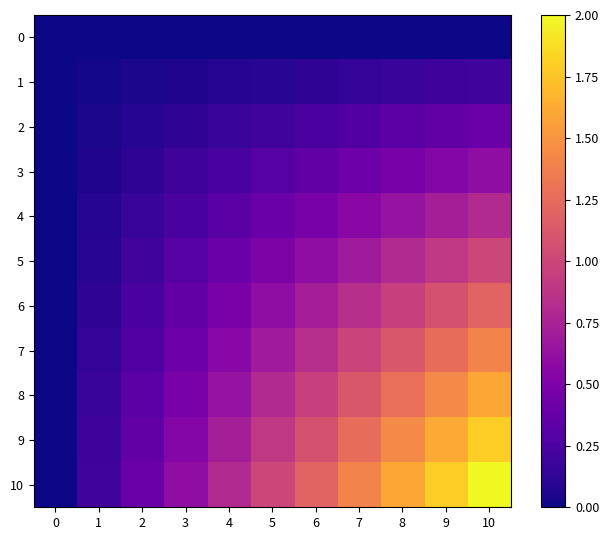

List the series in order of their peak value, lowest first.

0, 1, 2, 3, 4, 5, 6, 7, 8, 9, 10